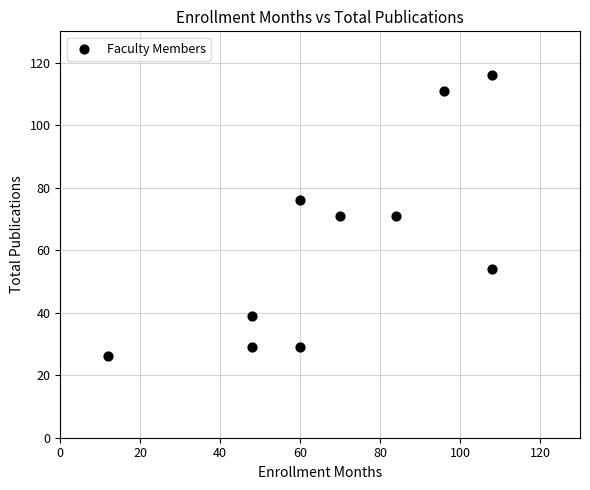

What is the range of Y values (max minus min)?

90